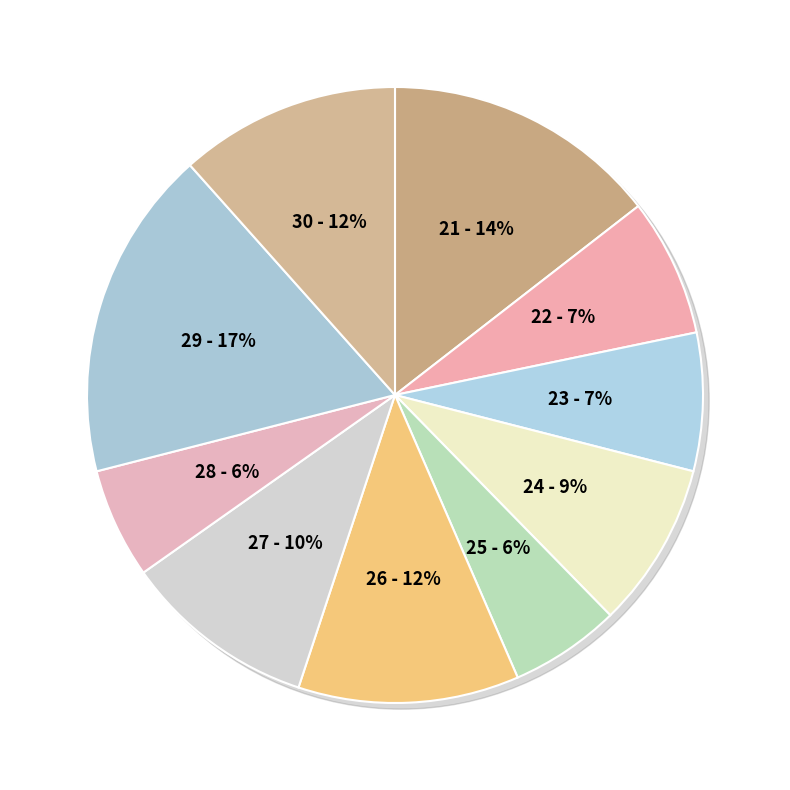

Which slice is the smallest?

25